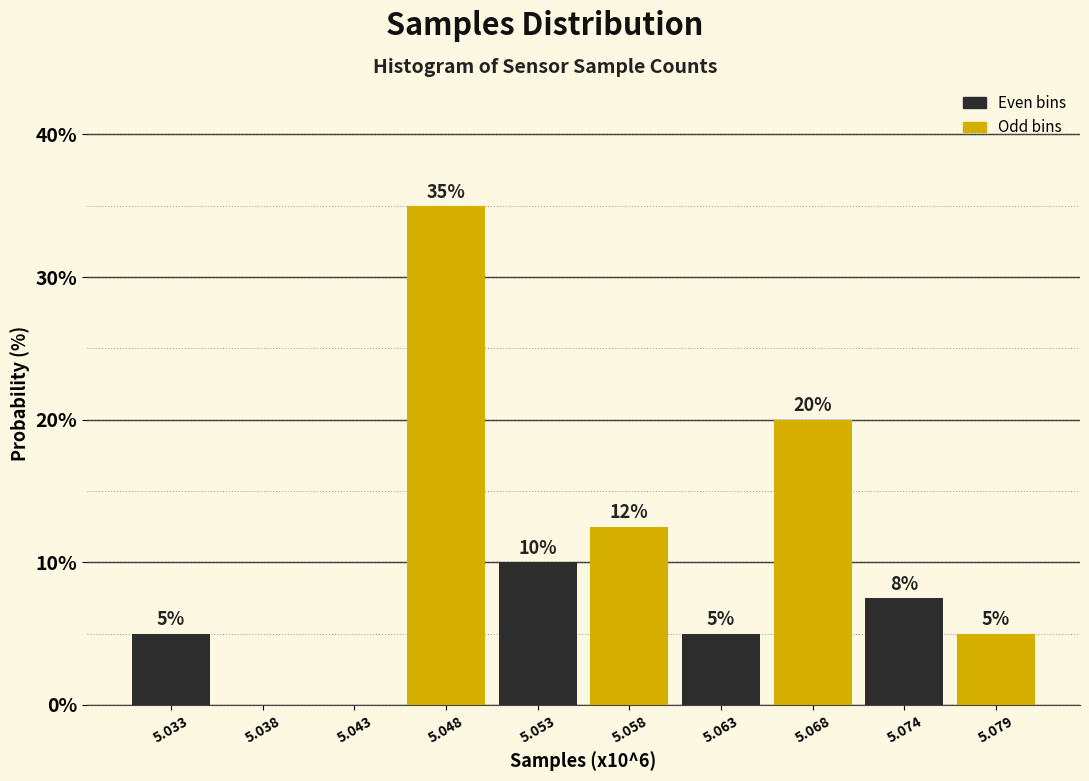

Is it true that the value at 5.038 is -23.5?

False